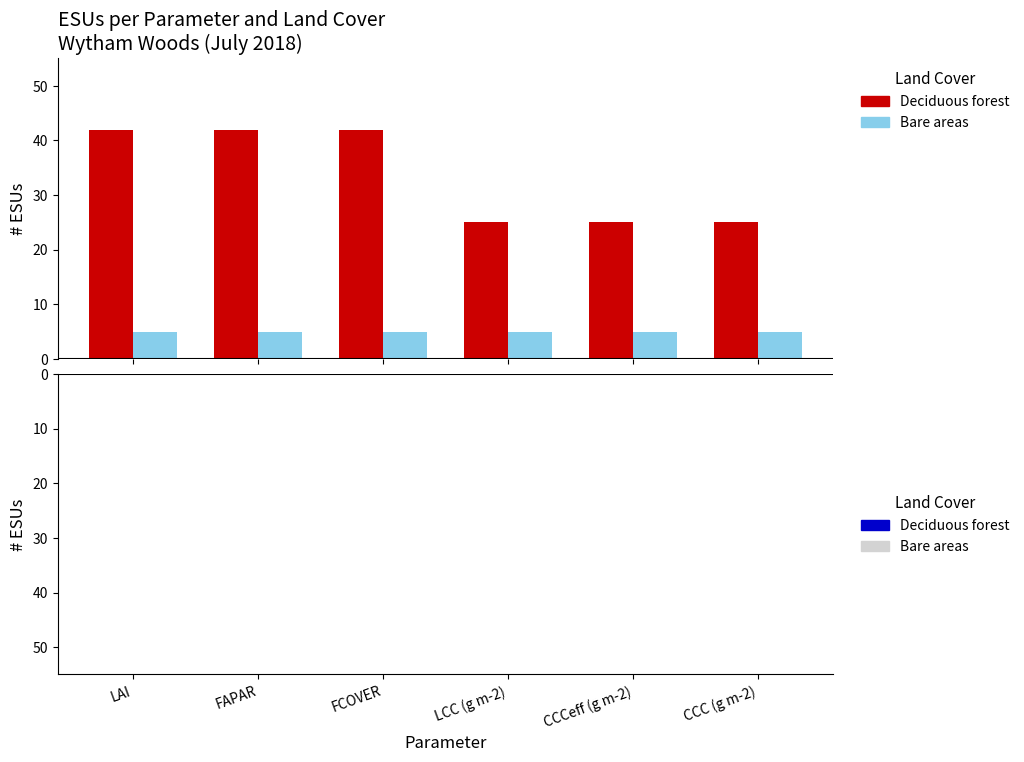

Is the value of Bare areas (top) at FCOVER greater than the value of Bare areas (not sure) at FAPAR?

Yes